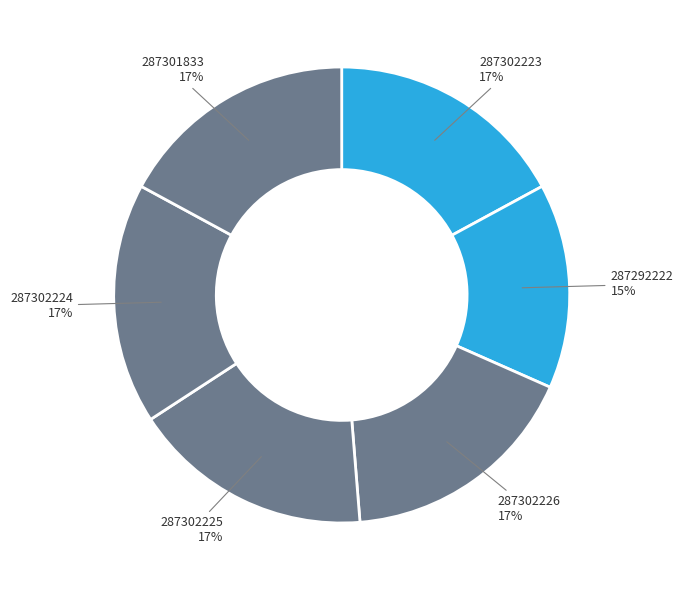

True or false: 287302223 accounts for 23% of the total.

False